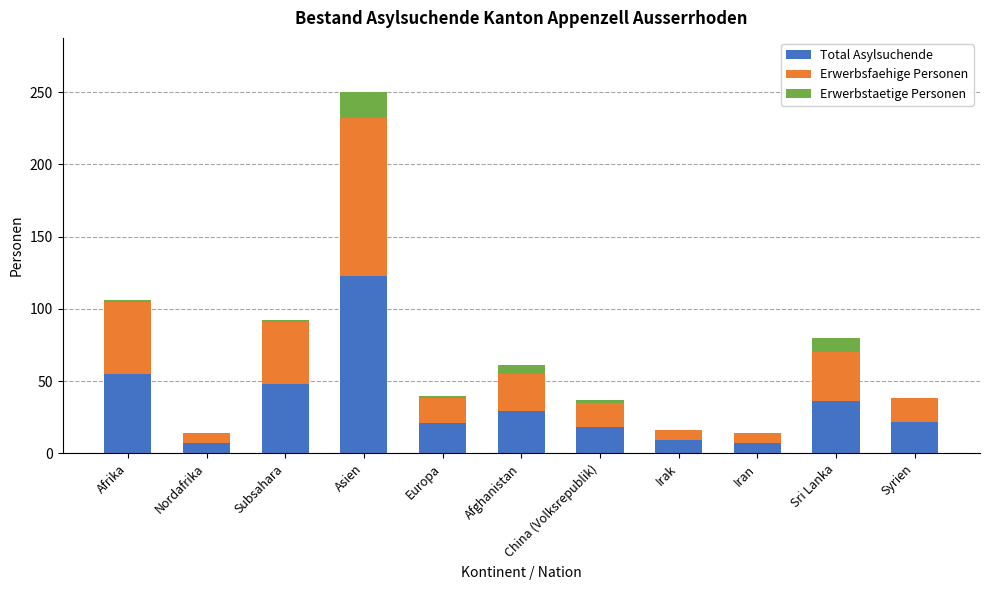

What is the total value across all series at Afghanistan?

61